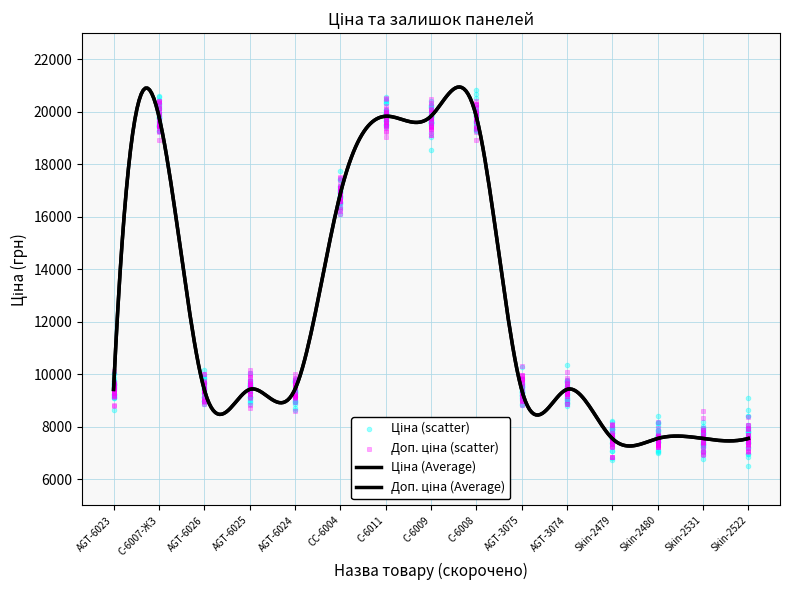

Which series contains the highest Y value?

Доп. ціна